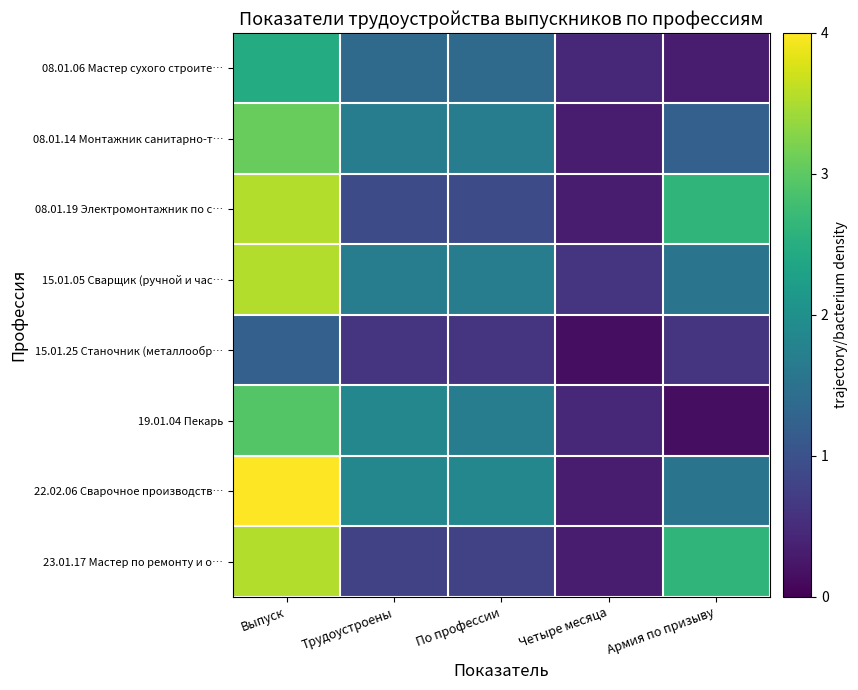

Rank the series by their maximum value, from lowest to highest.

15.01.25 Станочник (металлообр…, 08.01.06 Мастер сухого строите…, 19.01.04 Пекарь, 08.01.14 Монтажник санитарно-т…, 08.01.19 Электромонтажник по с…, 15.01.05 Сварщик (ручной и час…, 23.01.17 Мастер по ремонту и о…, 22.02.06 Сварочное производств…